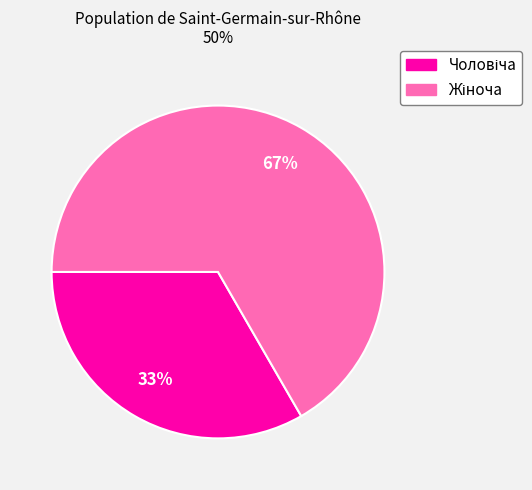

To the nearest percent, what is the average slice percentage?

50%